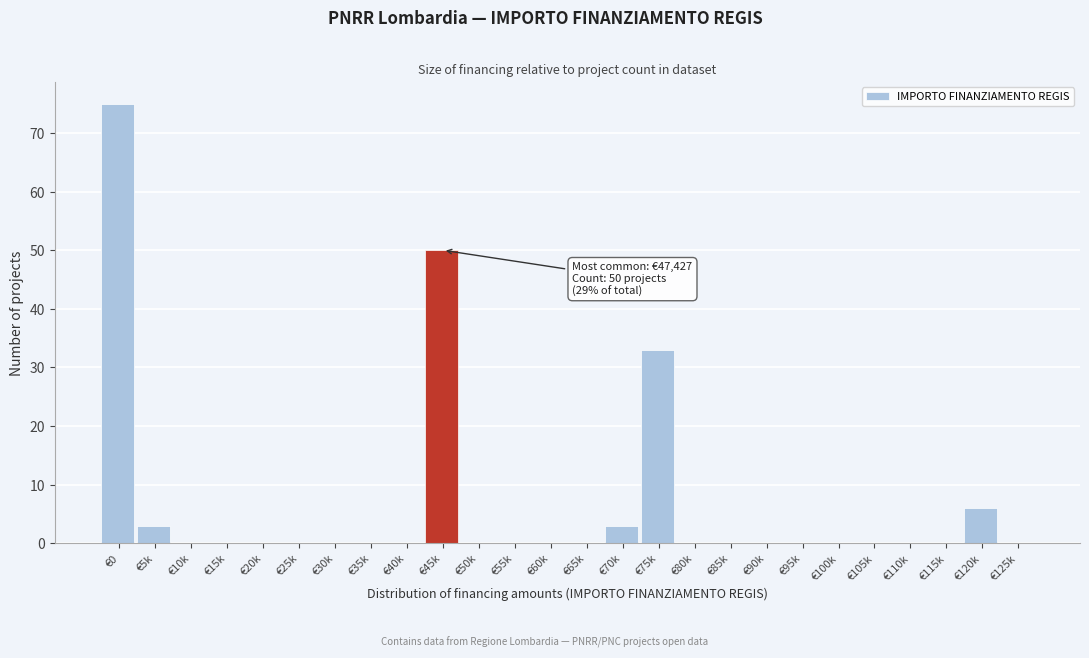

Reading left to right, extract all data points from this chart.

€0=75	€5k=3	€10k=0	€15k=0	€20k=0	€25k=0	€30k=0	€35k=0	€40k=0	€45k=50	€50k=0	€55k=0	€60k=0	€65k=0	€70k=3	€75k=33	€80k=0	€85k=0	€90k=0	€95k=0	€100k=0	€105k=0	€110k=0	€115k=0	€120k=6	€125k=0